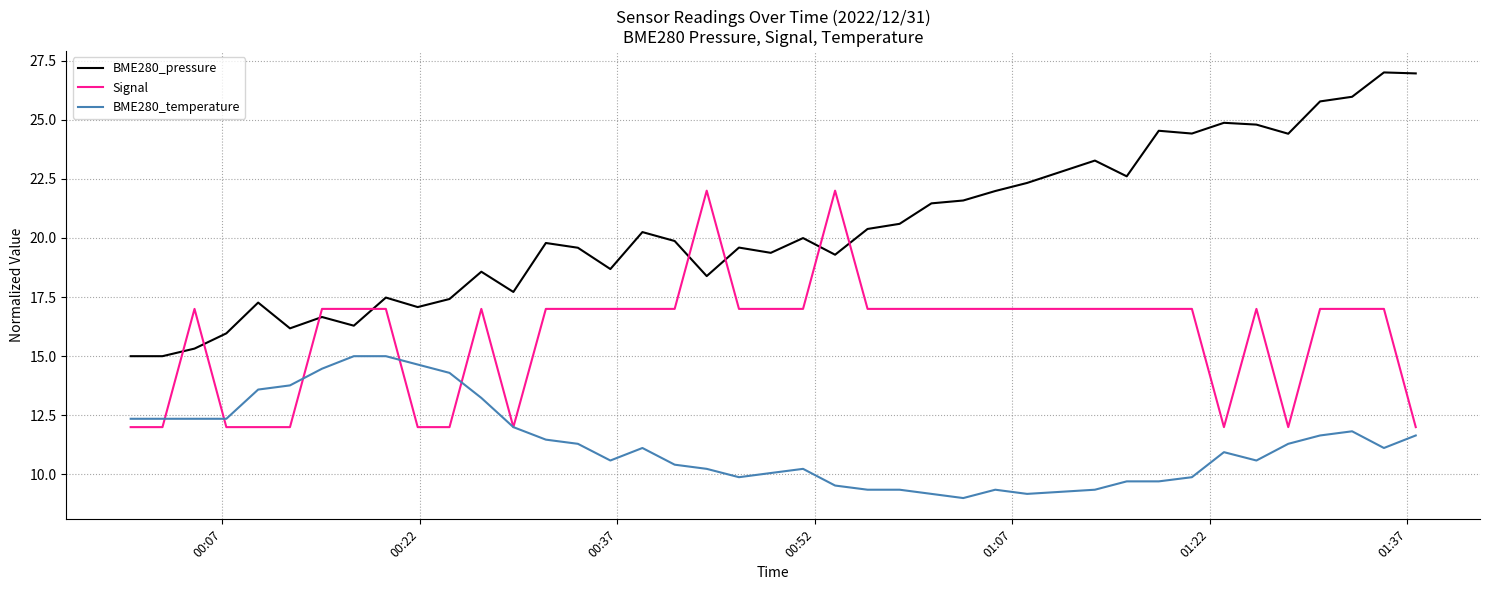

How many lines are shown in the chart?

3